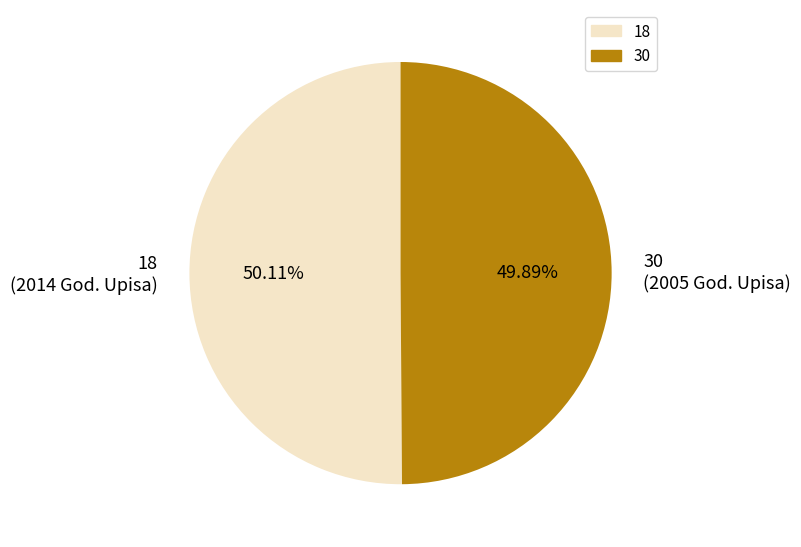

Is the sum of 18 and 30 greater than half?

Yes